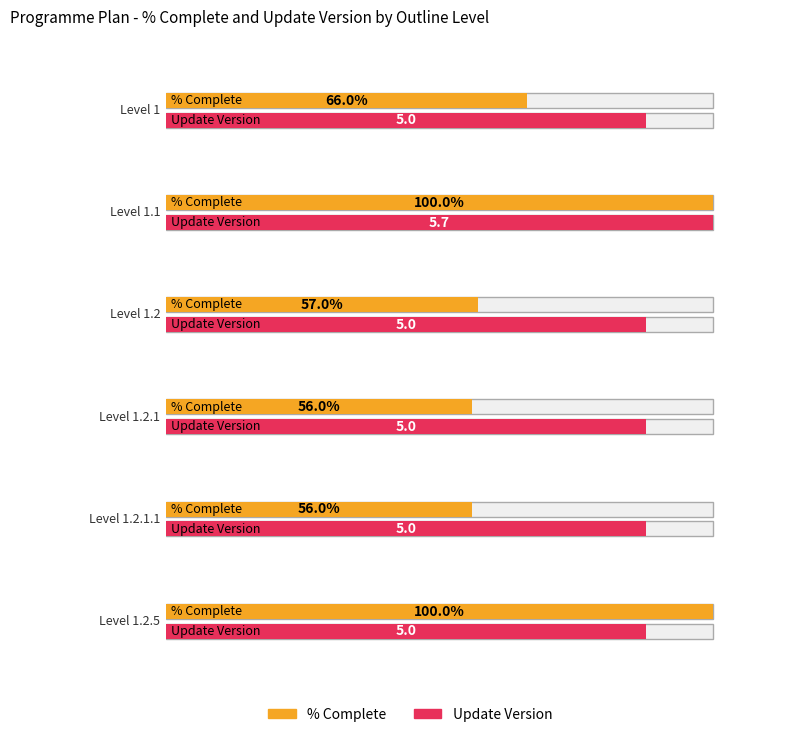

What position from the right is 1.1?

5